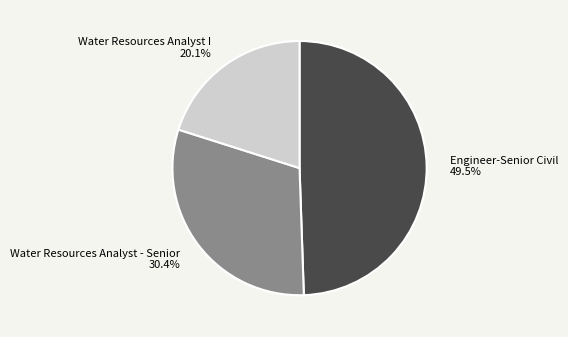

Does any single category account for the majority?

No